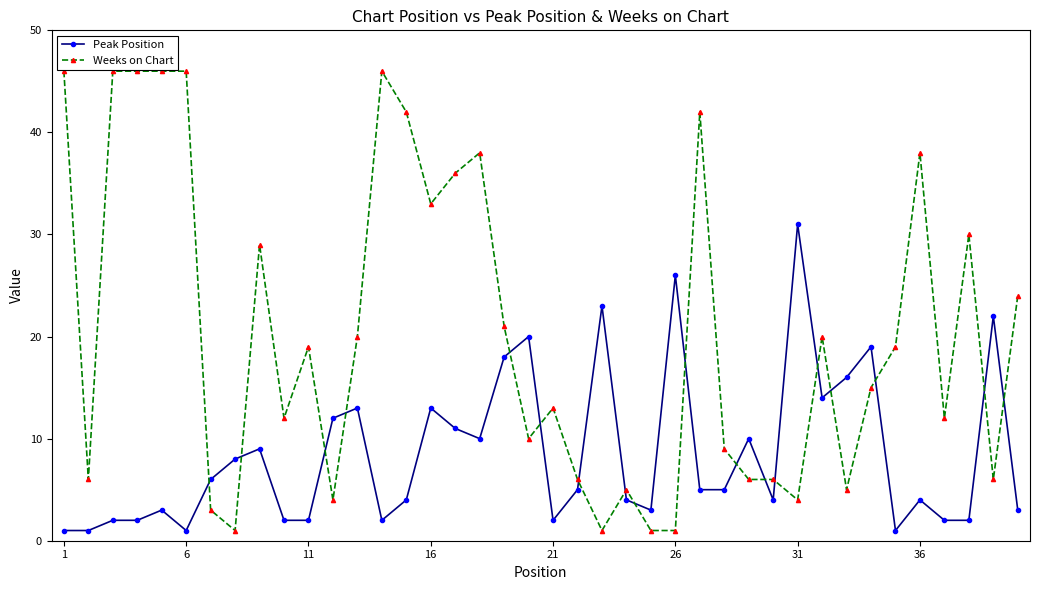

True or false: Peak Position has more than 1 points higher than both neighbors.

True